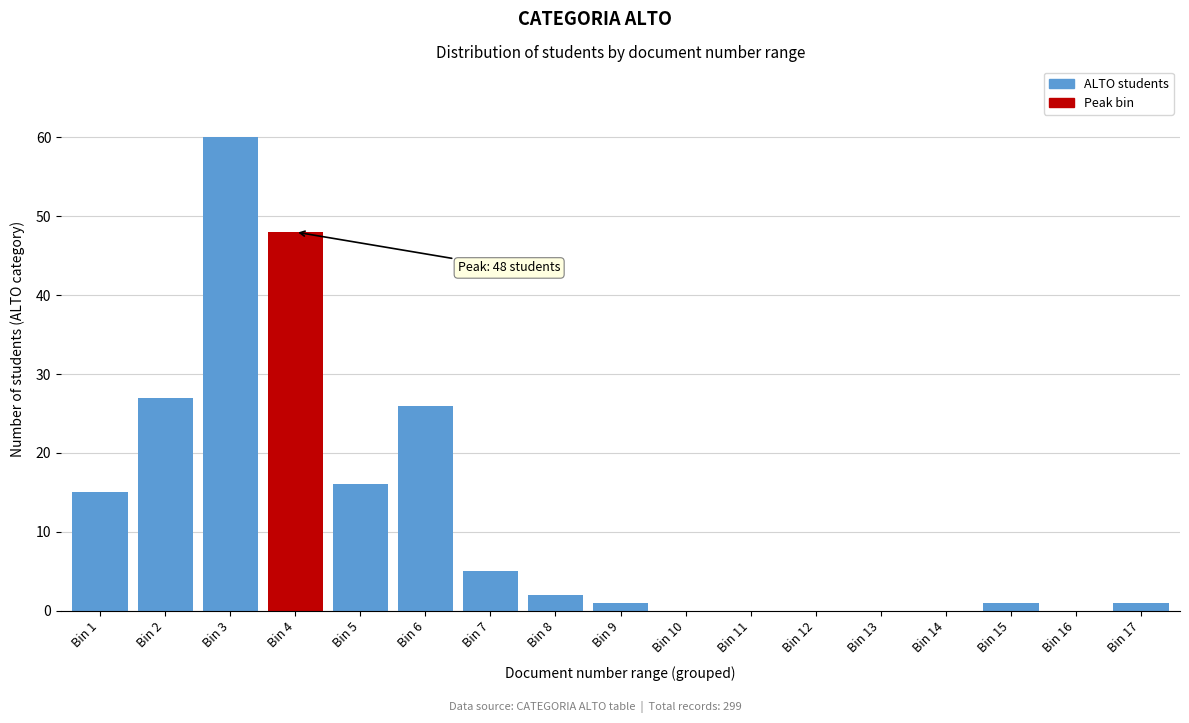

Reading right to left, what are all the values shown in this chart?

Bin 17=1	Bin 16=0	Bin 15=1	Bin 14=0	Bin 13=0	Bin 12=0	Bin 11=0	Bin 10=0	Bin 9=1	Bin 8=2	Bin 7=5	Bin 6=26	Bin 5=16	Bin 4=48	Bin 3=60	Bin 2=27	Bin 1=15